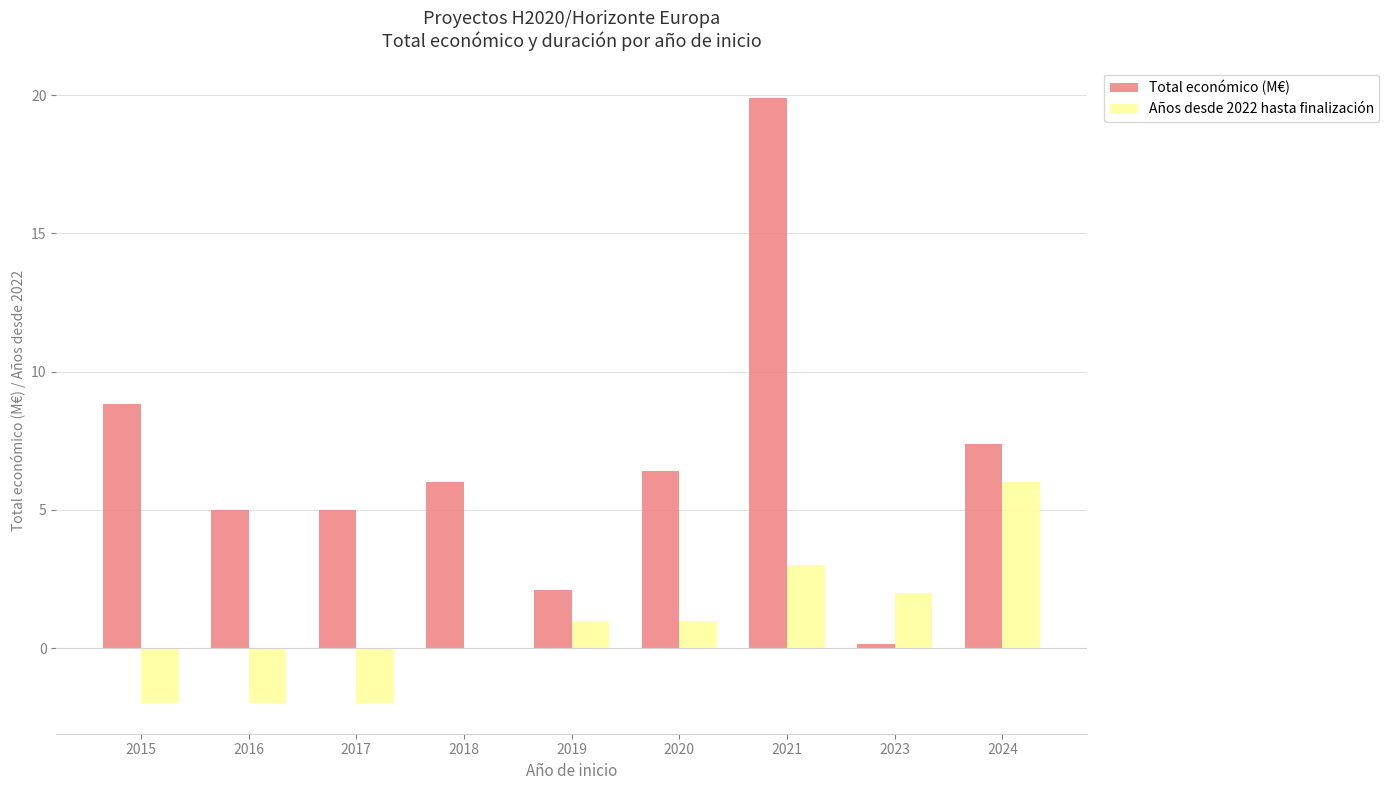

Is it true that Total económico (M€) equals 2.1 at 2019?

True